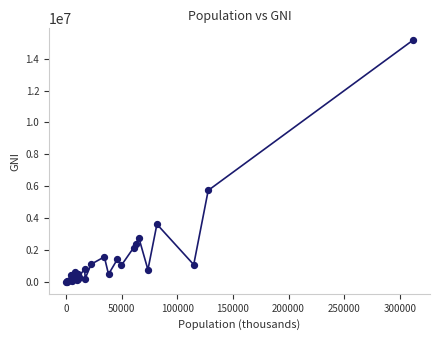

What Y value in the scatter plot is closest to 7579632?

5739473.8